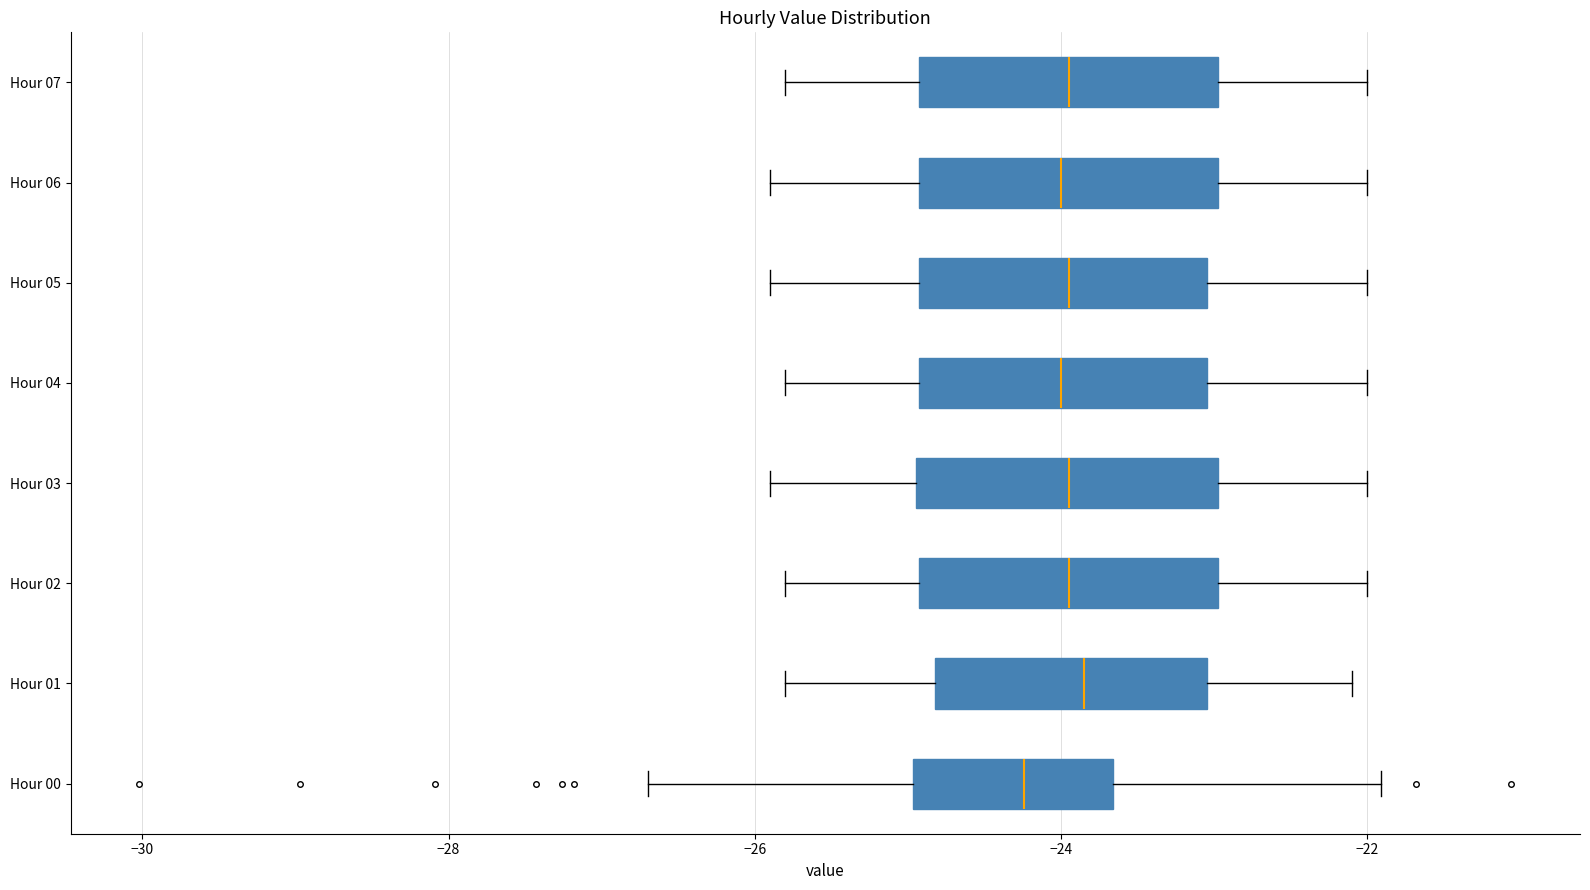

Where is the right edge of the box for Hour 01 on the x-axis? The values are not printed on the chart, so give them approximately, as read against the axis.

-23.0